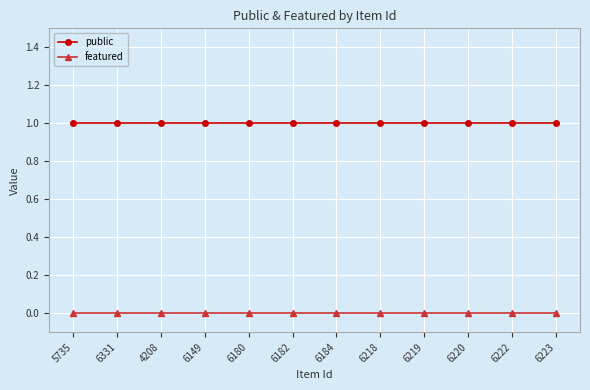

Is the value of featured at 6184 greater than the value of public at 6220?

No